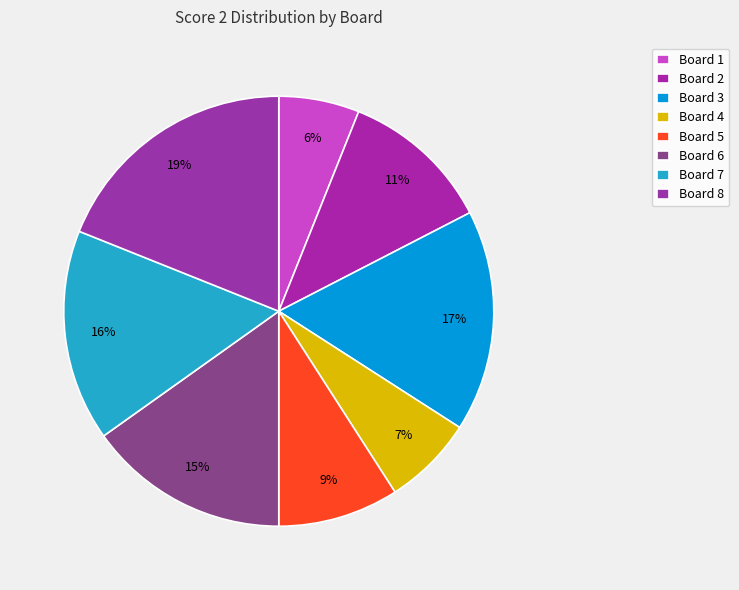

How many segments does this pie chart have?

8